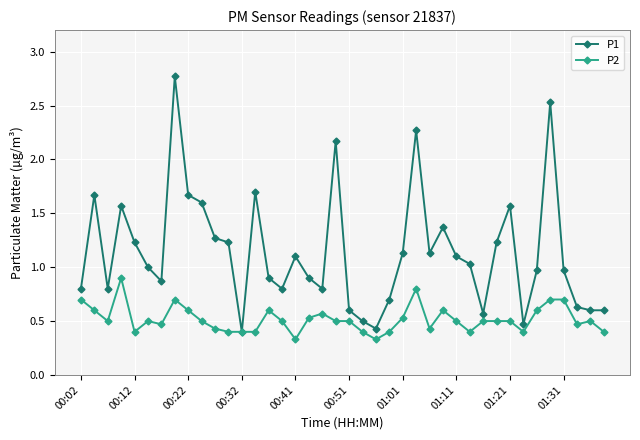

List the series in order of their peak value, lowest first.

P2, P1